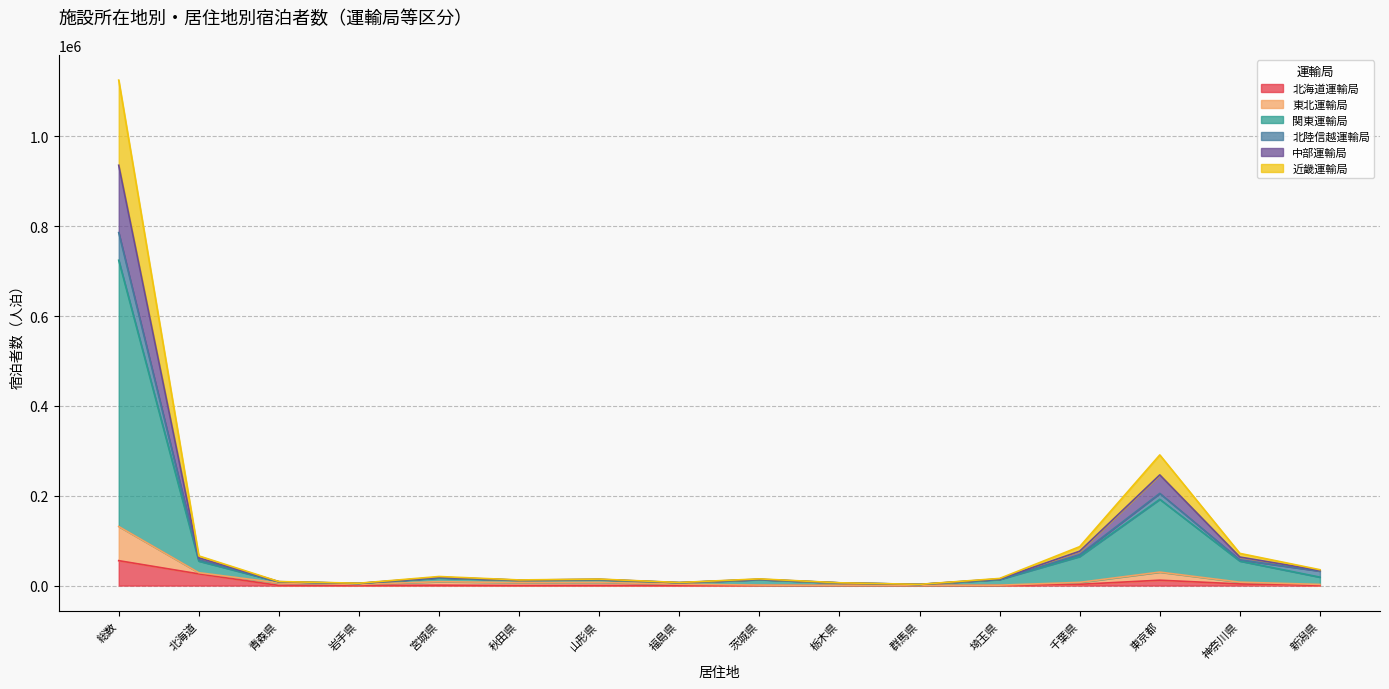

What is the total value across all series at 総数?

1125334